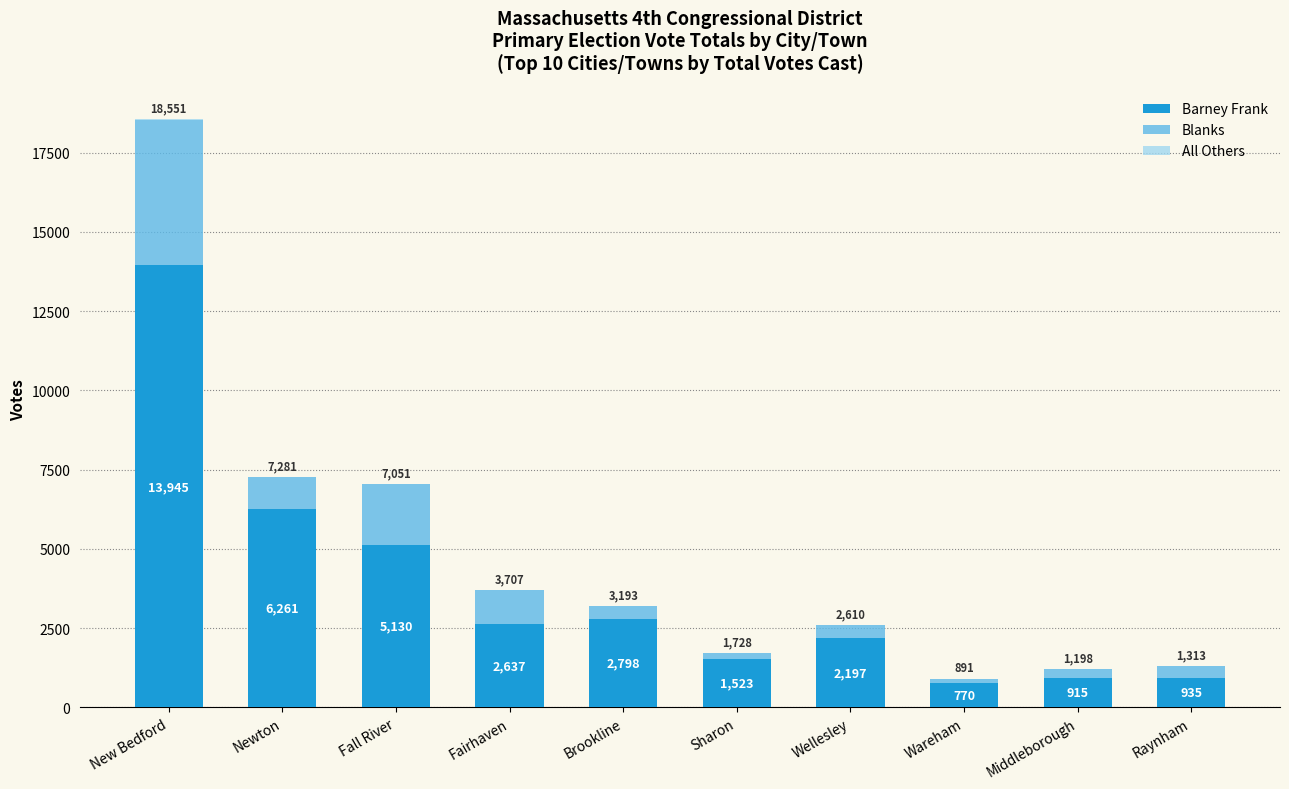

What is the total value across all series at Brookline?

3193